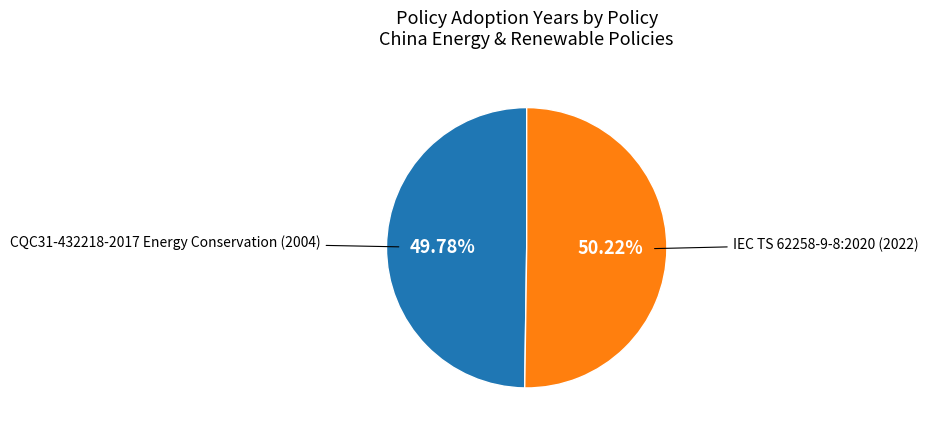

Is there any slice that represents more than half of the pie?

Yes